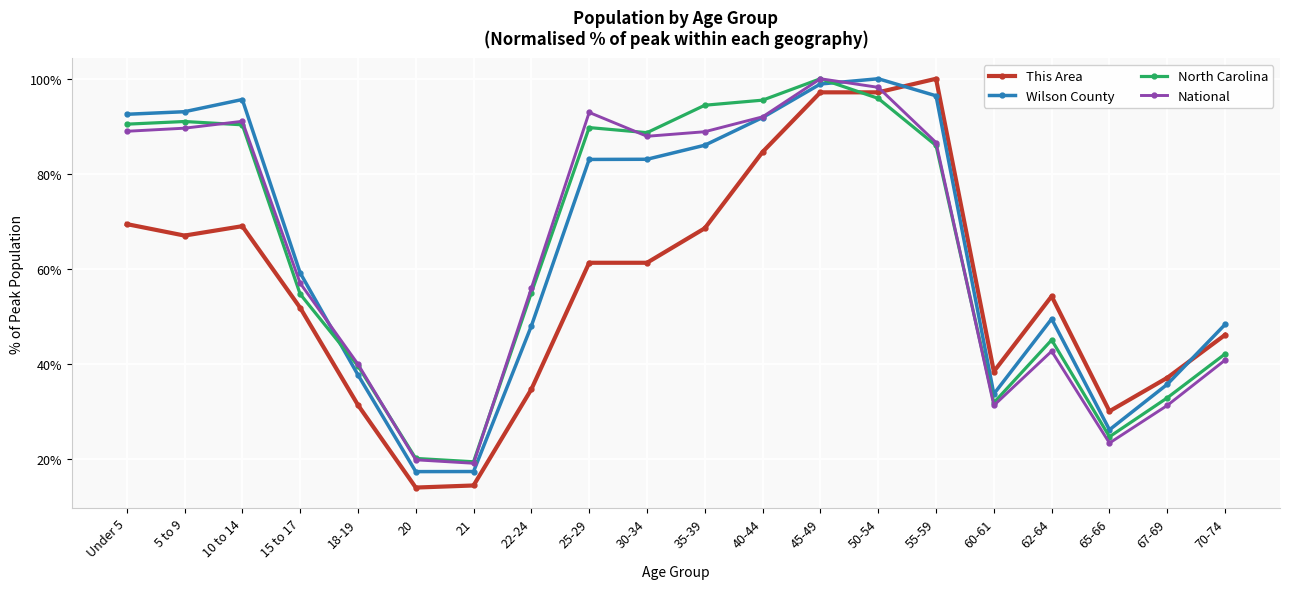

Reading right to left, extract all data points from this chart.

This Area: 70-74=0.5	67-69=0.4	65-66=0.3	62-64=0.5	60-61=0.4	55-59=1.0	50-54=1.0	45-49=1.0	40-44=0.8	35-39=0.7	30-34=0.6	25-29=0.6	22-24=0.3	21=0.1	20=0.1	18-19=0.3	15 to 17=0.5	10 to 14=0.7	5 to 9=0.7	Under 5=0.7
Wilson County: 70-74=0.5	67-69=0.4	65-66=0.3	62-64=0.5	60-61=0.3	55-59=1.0	50-54=1.0	45-49=1.0	40-44=0.9	35-39=0.9	30-34=0.8	25-29=0.8	22-24=0.5	21=0.2	20=0.2	18-19=0.4	15 to 17=0.6	10 to 14=1.0	5 to 9=0.9	Under 5=0.9
North Carolina: 70-74=0.4	67-69=0.3	65-66=0.2	62-64=0.5	60-61=0.3	55-59=0.9	50-54=1.0	45-49=1.0	40-44=1.0	35-39=0.9	30-34=0.9	25-29=0.9	22-24=0.6	21=0.2	20=0.2	18-19=0.4	15 to 17=0.5	10 to 14=0.9	5 to 9=0.9	Under 5=0.9
National: 70-74=0.4	67-69=0.3	65-66=0.2	62-64=0.4	60-61=0.3	55-59=0.9	50-54=1.0	45-49=1.0	40-44=0.9	35-39=0.9	30-34=0.9	25-29=0.9	22-24=0.6	21=0.2	20=0.2	18-19=0.4	15 to 17=0.6	10 to 14=0.9	5 to 9=0.9	Under 5=0.9